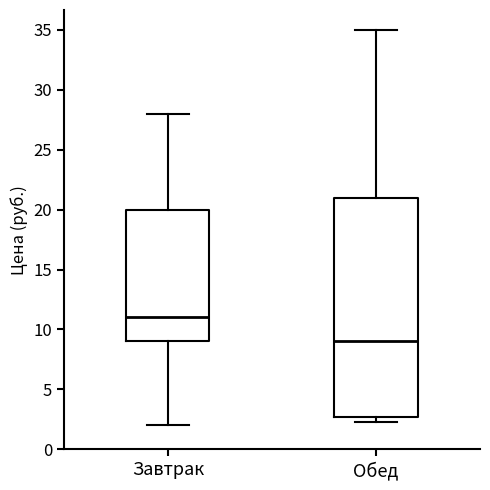

Reading left to right, transcribe this box plot: for each box, give where its median line is, the range the box spans, and where its two whiskers end, as read against the y-axis. The values are not printed on the chart, so give them approximately, as read against the axis.

Завтрак: median 11.0, box 9.0 to 20.0, whiskers 2.0 to 28.0
Обед: median 9.0, box 2.5 to 21.0, whiskers 2.5 (just below the box's lower edge) to 35.0